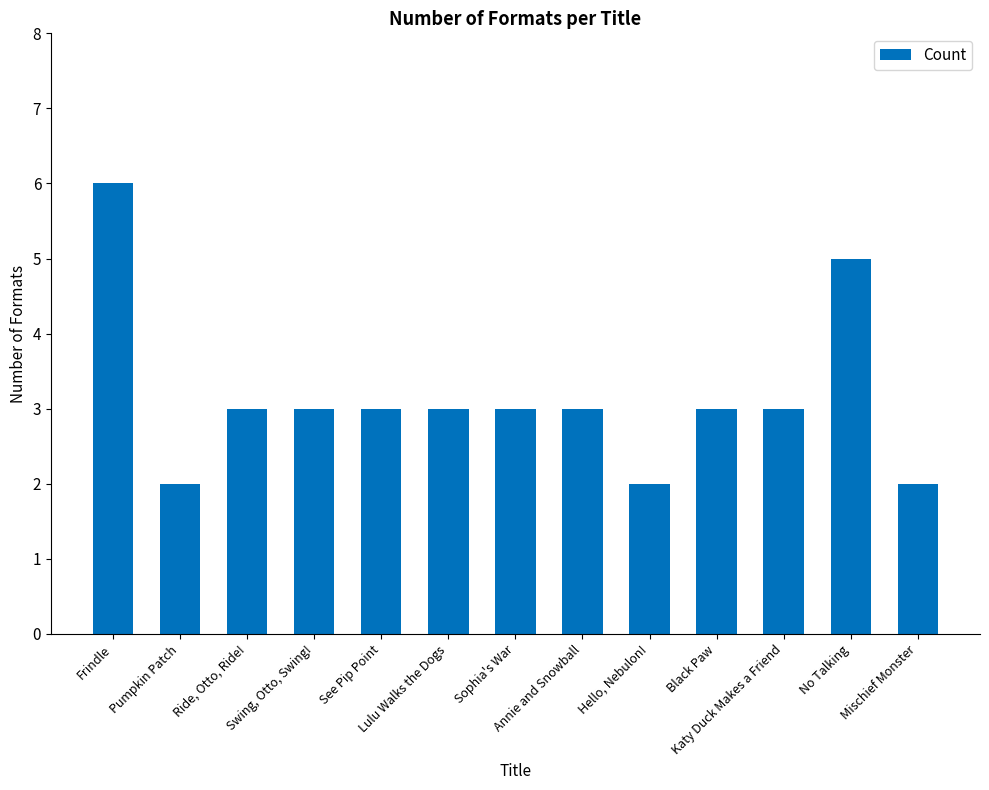

What is the label of the 8th bar from the right?

Lulu Walks the Dogs